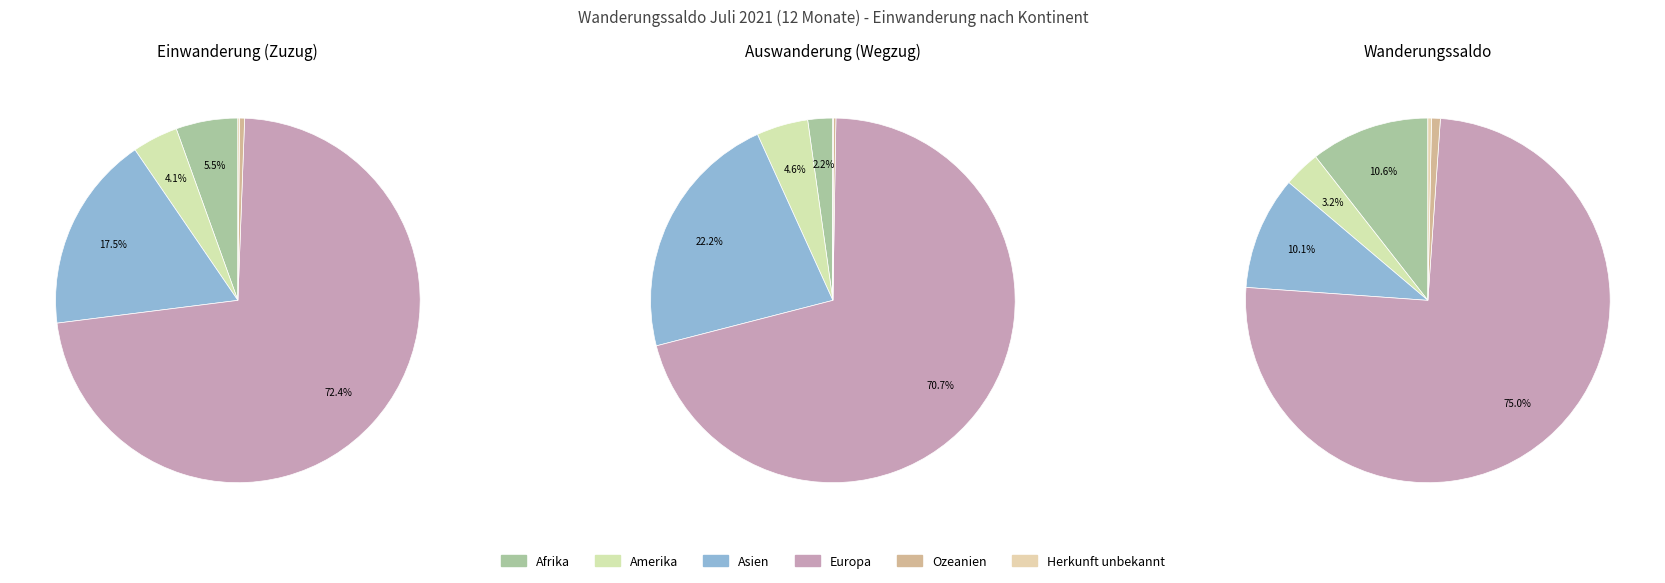

Which category has the biggest portion of the pie?

Europa